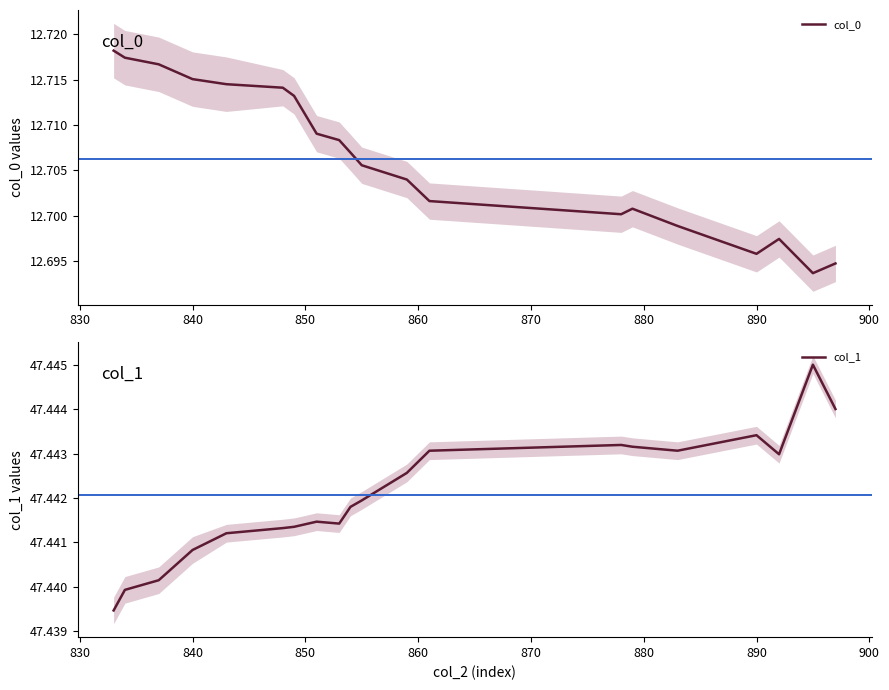

Is it true that col_0 equals 21.3 at 840?

False